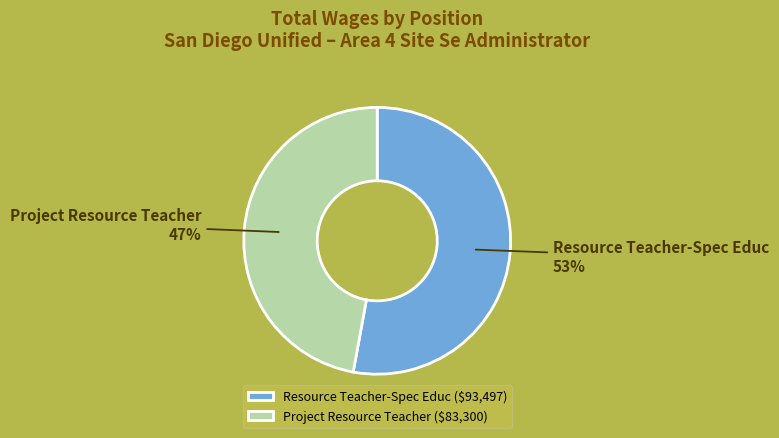

Which category accounts for the majority?

Resource Teacher-Spec Educ